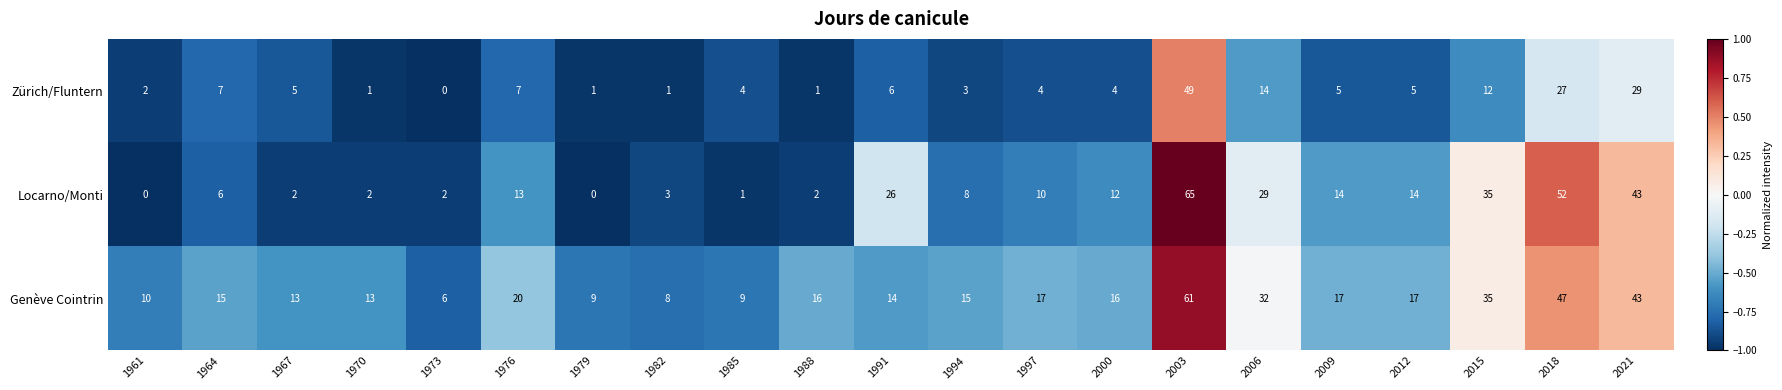

What is the difference between the maximum and minimum values in the Locarno/Monti series?

65